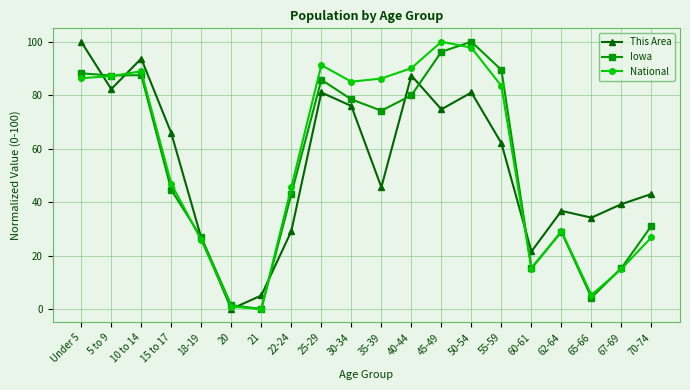

Is it true that National equals 18.1 at 5 to 9?

False